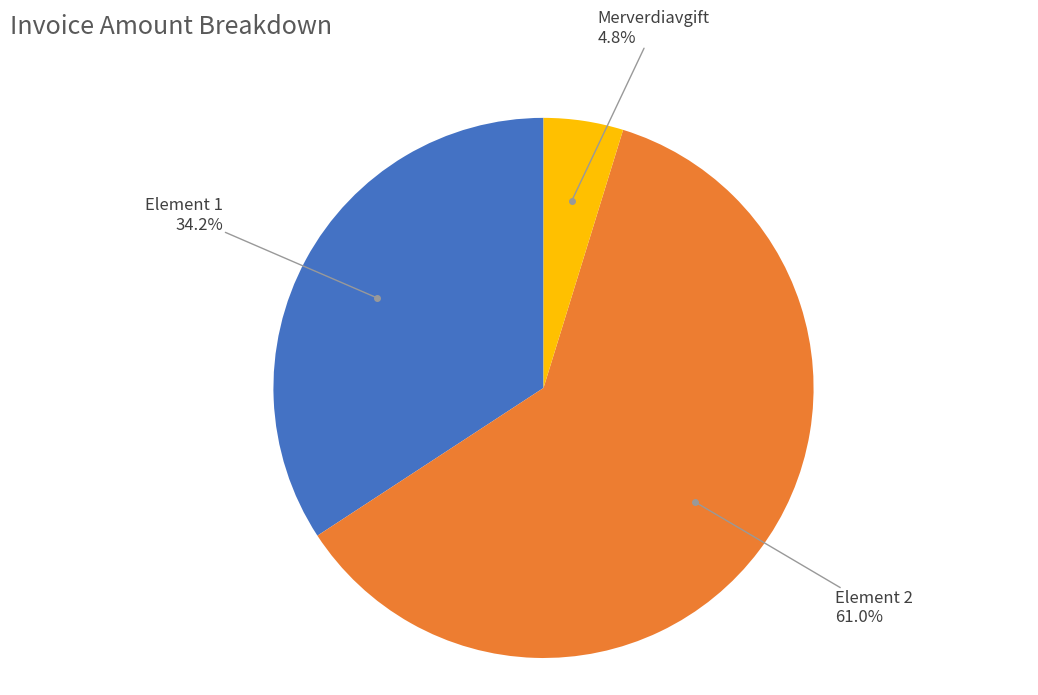

Is there a majority slice in this chart?

Yes